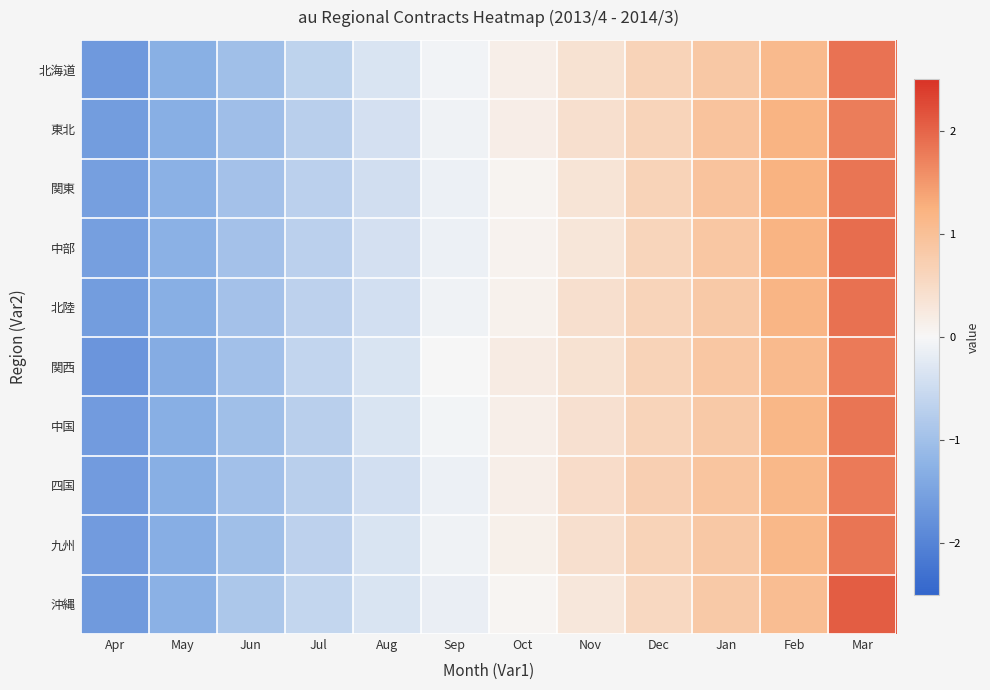

Reading left to right, list all the values displayed in this chart.

北海道: Apr=-1.7	May=-1.3	Jun=-1.0	Jul=-0.7	Aug=-0.3	Sep=-0.1	Oct=0.2	Nov=0.4	Dec=0.7	Jan=0.9	Feb=1.1	Mar=1.9
東北: Apr=-1.6	May=-1.3	Jun=-1.0	Jul=-0.7	Aug=-0.4	Sep=-0.1	Oct=0.2	Nov=0.4	Dec=0.6	Jan=0.9	Feb=1.2	Mar=1.8
関東: Apr=-1.5	May=-1.3	Jun=-1.0	Jul=-0.7	Aug=-0.4	Sep=-0.1	Oct=0.1	Nov=0.3	Dec=0.7	Jan=0.9	Feb=1.2	Mar=1.9
中部: Apr=-1.6	May=-1.3	Jun=-1.0	Jul=-0.7	Aug=-0.4	Sep=-0.1	Oct=0.1	Nov=0.3	Dec=0.6	Jan=0.9	Feb=1.2	Mar=1.9
北陸: Apr=-1.6	May=-1.3	Jun=-1.0	Jul=-0.7	Aug=-0.4	Sep=-0.1	Oct=0.1	Nov=0.4	Dec=0.6	Jan=0.8	Feb=1.2	Mar=1.9
関西: Apr=-1.7	May=-1.3	Jun=-1.0	Jul=-0.6	Aug=-0.3	Sep=-0.0	Oct=0.2	Nov=0.4	Dec=0.7	Jan=0.9	Feb=1.1	Mar=1.8
中国: Apr=-1.6	May=-1.3	Jun=-1.0	Jul=-0.7	Aug=-0.3	Sep=-0.1	Oct=0.2	Nov=0.4	Dec=0.6	Jan=0.8	Feb=1.2	Mar=1.8
四国: Apr=-1.6	May=-1.3	Jun=-1.0	Jul=-0.7	Aug=-0.4	Sep=-0.1	Oct=0.1	Nov=0.5	Dec=0.7	Jan=0.9	Feb=1.1	Mar=1.8
九州: Apr=-1.6	May=-1.3	Jun=-1.0	Jul=-0.7	Aug=-0.3	Sep=-0.1	Oct=0.1	Nov=0.4	Dec=0.6	Jan=0.9	Feb=1.1	Mar=1.8
沖縄: Apr=-1.6	May=-1.3	Jun=-0.9	Jul=-0.6	Aug=-0.3	Sep=-0.1	Oct=0.0	Nov=0.3	Dec=0.6	Jan=0.8	Feb=1.1	Mar=2.1